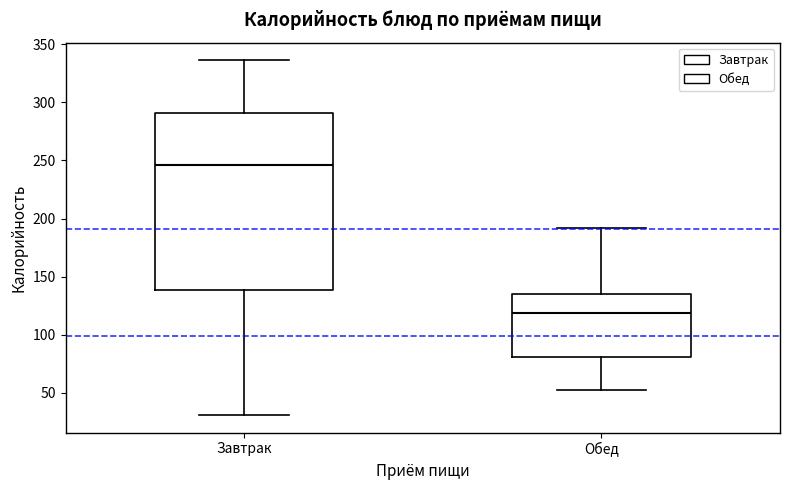

Where does the upper whisker of the box for Завтрак end on the y-axis? The values are not printed on the chart, so give them approximately, as read against the axis.

335